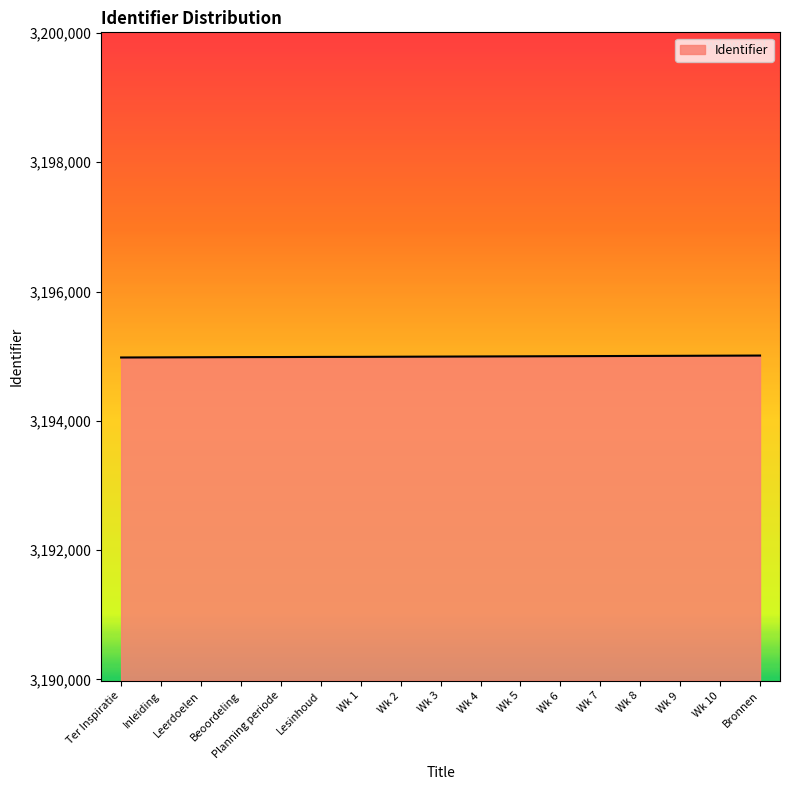

The chart shows a value of 1895284 at Inleiding. True or false?

False